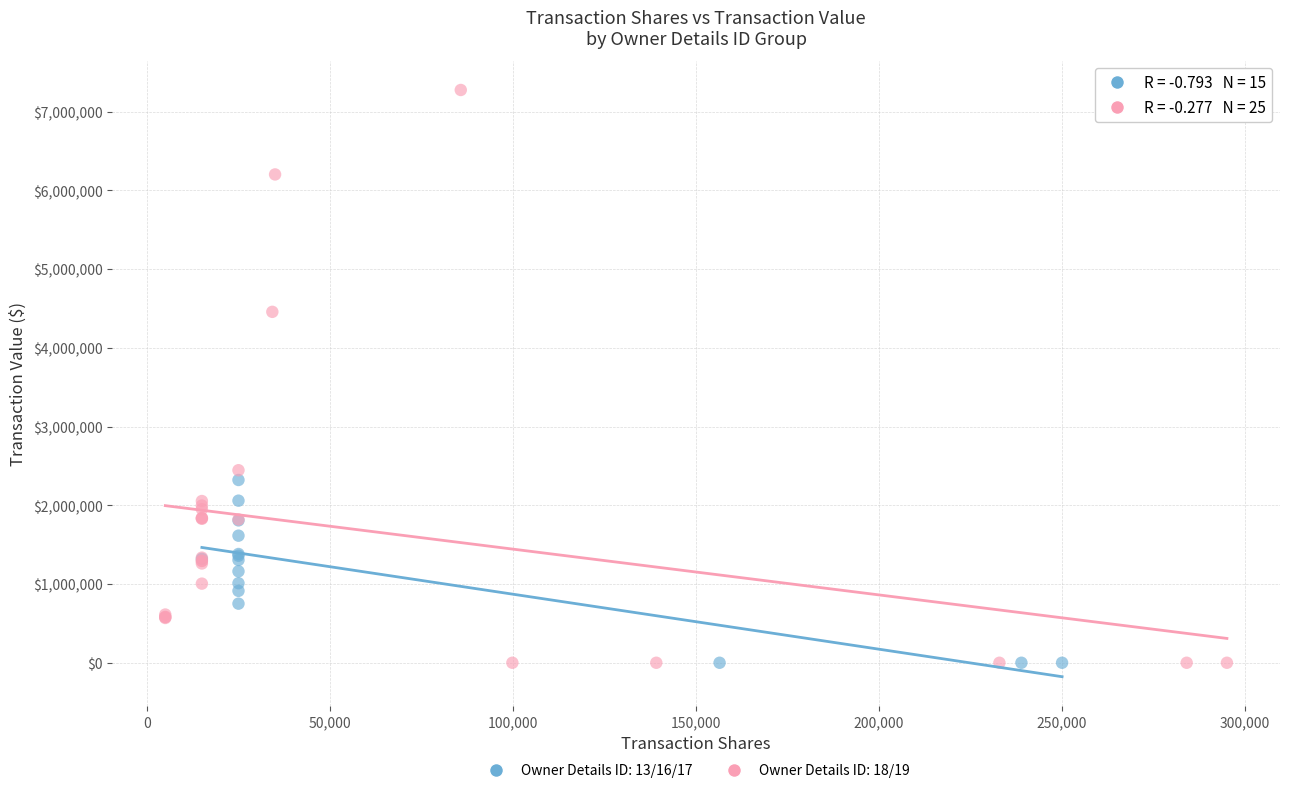

What are all the series names shown in the legend?

Owner Details ID: 13/16/17, Owner Details ID: 18/19